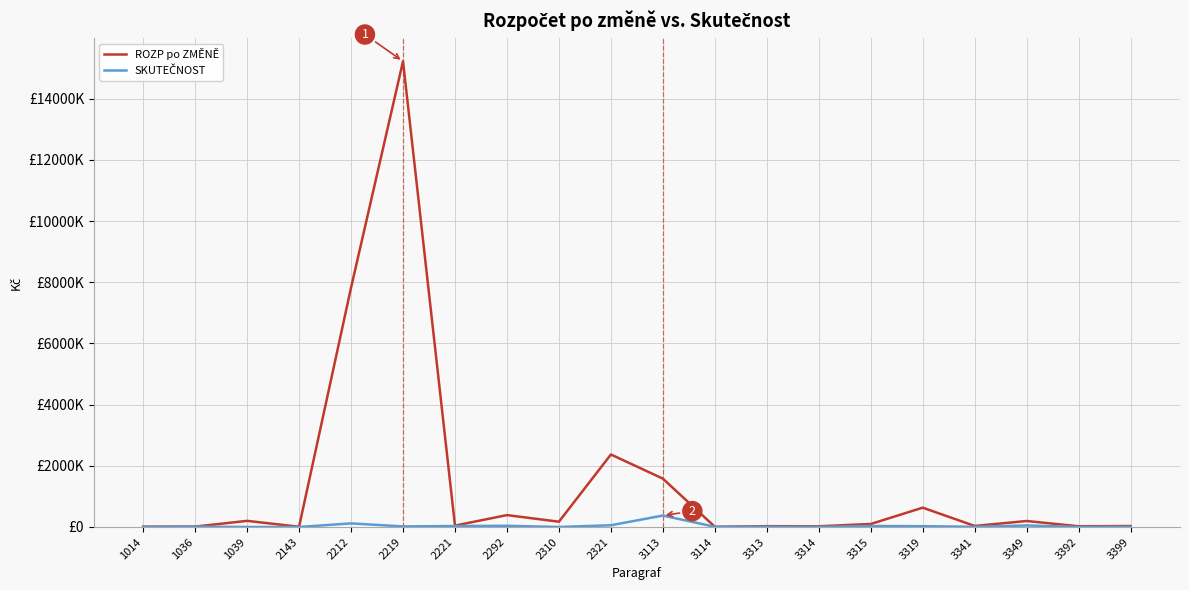

Which series has the largest total across all categories?

ROZP po ZMĚNĚ